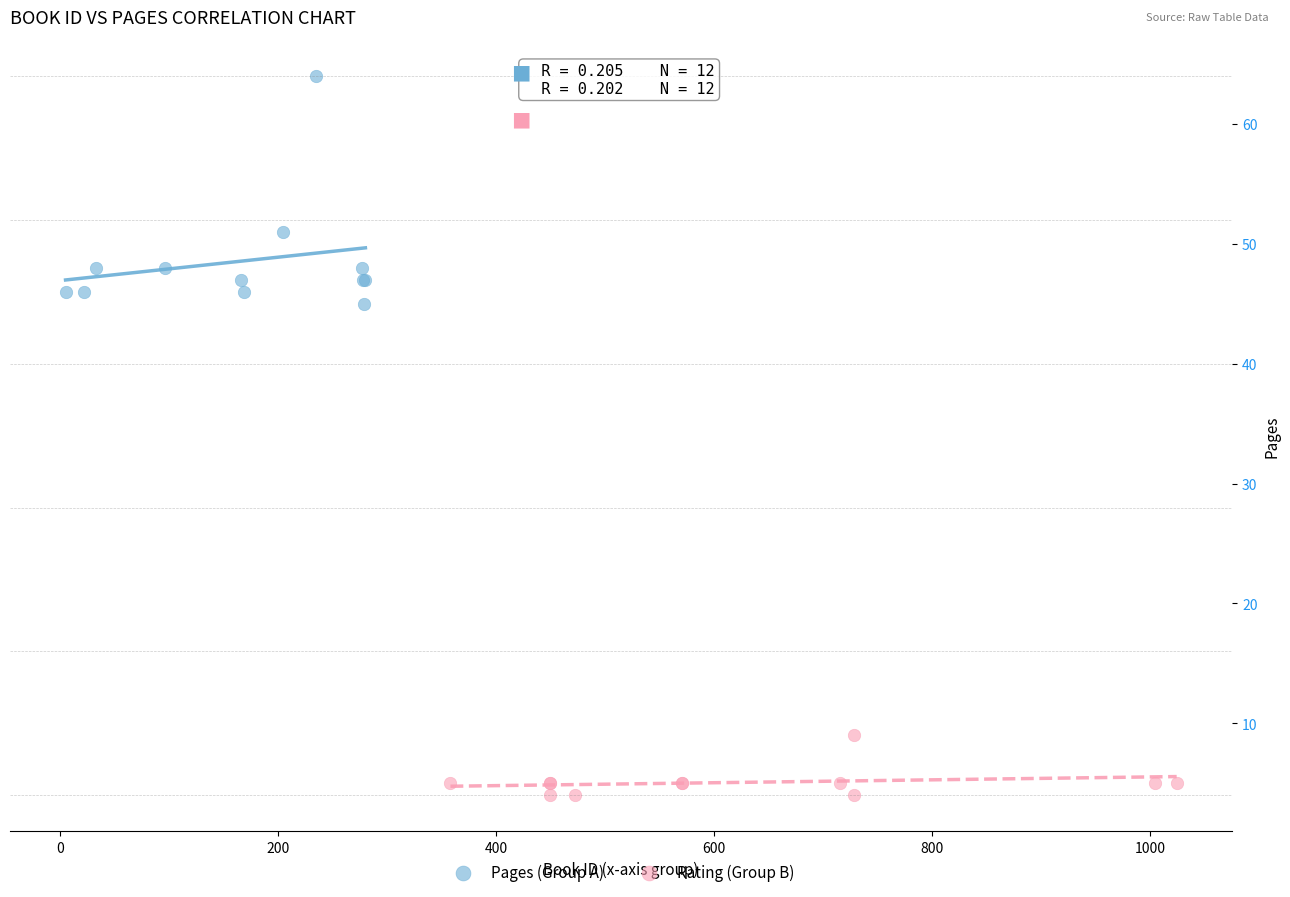

Which series reaches the minimum Y coordinate?

Rating (Group B)